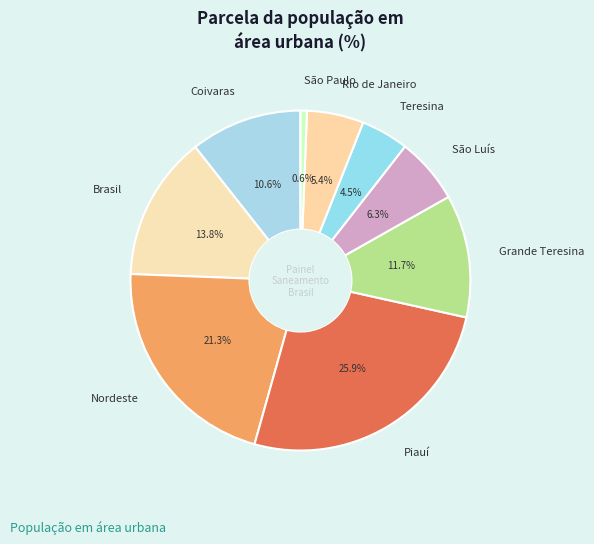

How many segments does this pie chart have?

9